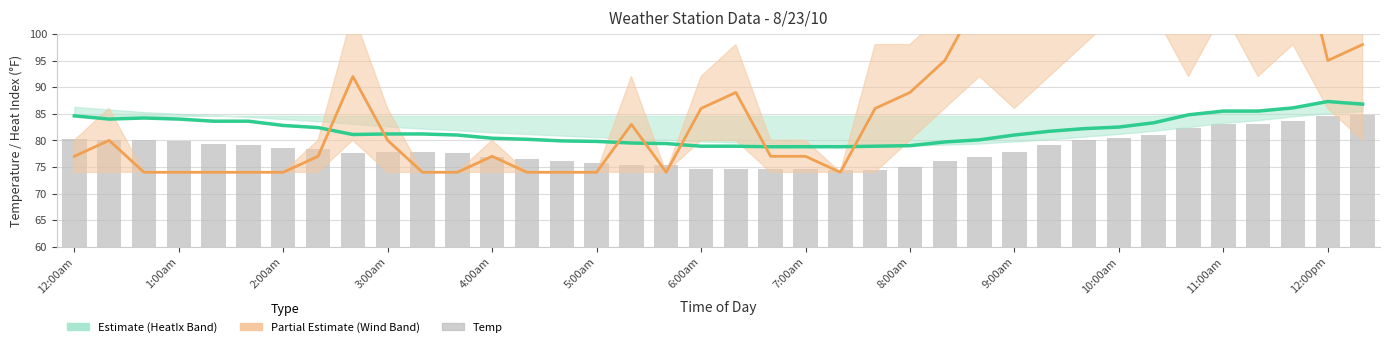

List the series in order of their peak value, highest first.

Wind Mid, Heat Index, Temp